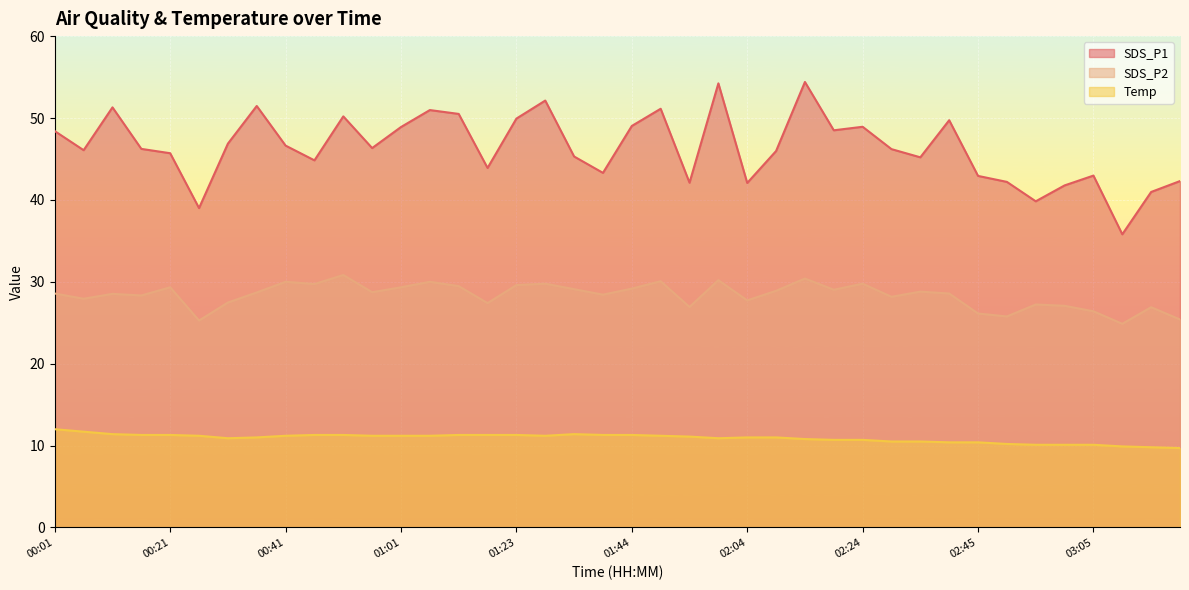

How many lines are shown in the chart?

3